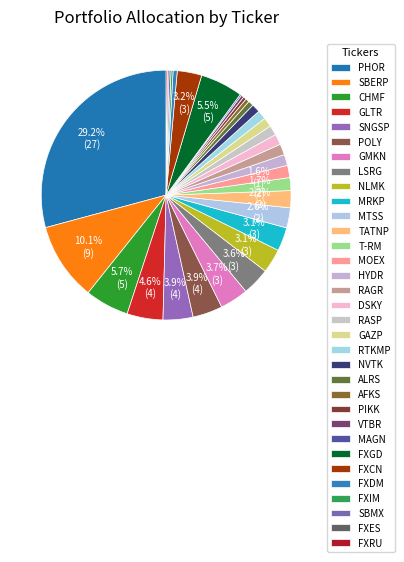

What percentage is NOT represented by HYDR?

98.6%